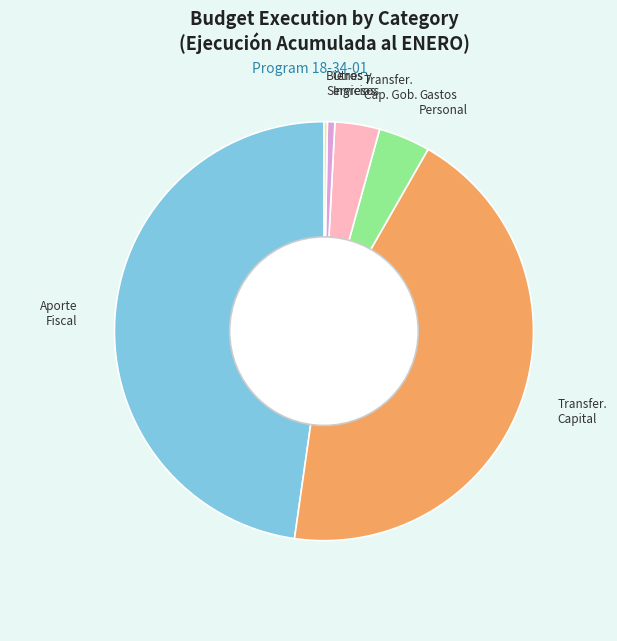

Which category has the biggest portion of the pie?

Aporte Fiscal